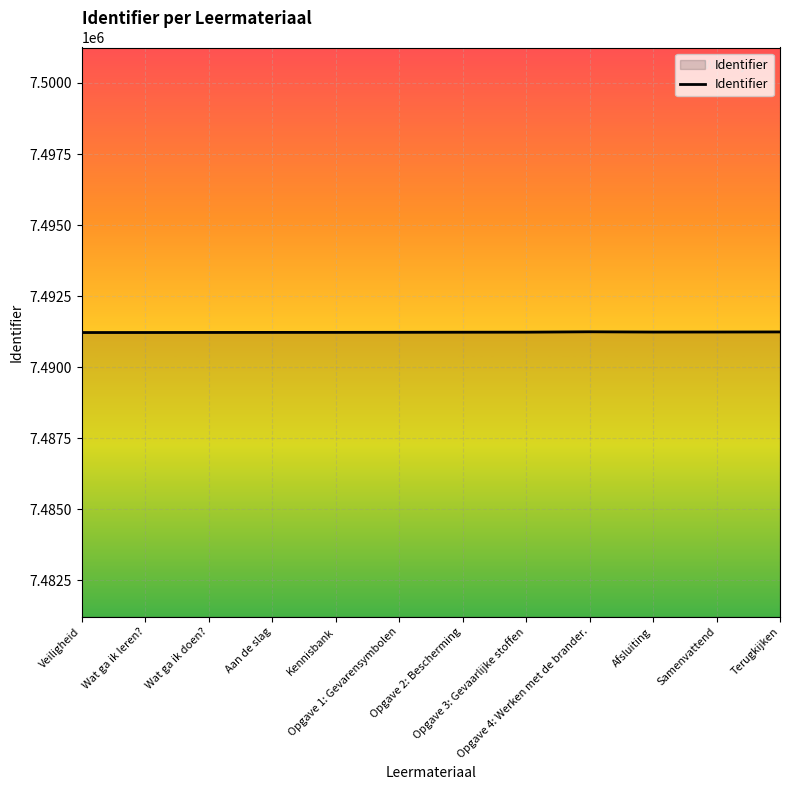

What is the minimum value shown in the chart?

7491221